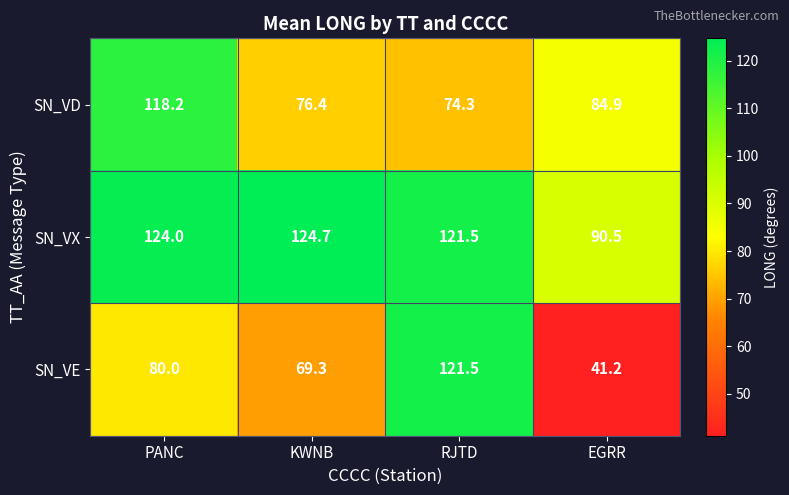

What is the difference between the highest and lowest values at EGRR?

49.3